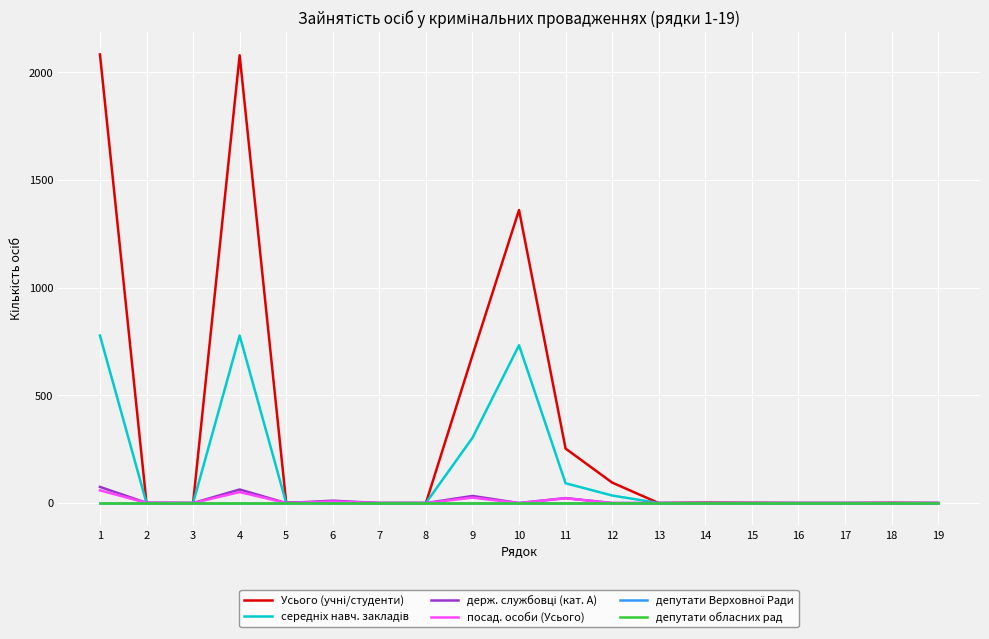

What is the difference between the середніх навч. закладів values at 13 and 9?

303